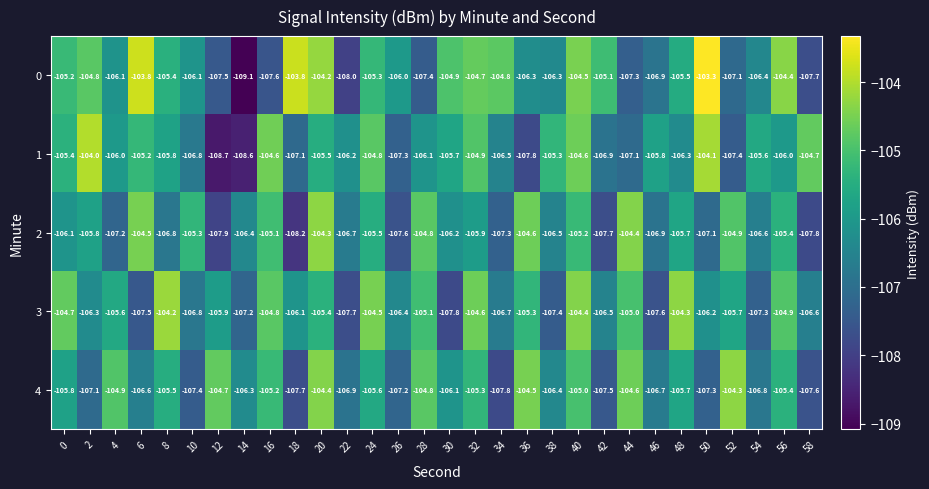

Which category has the highest value across all series?

50